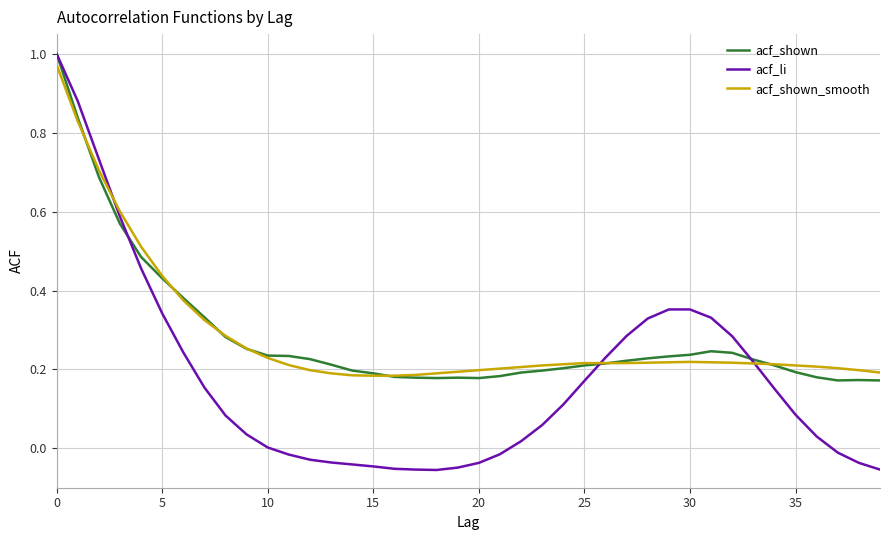

Which series has the largest range (max minus min)?

acf_li